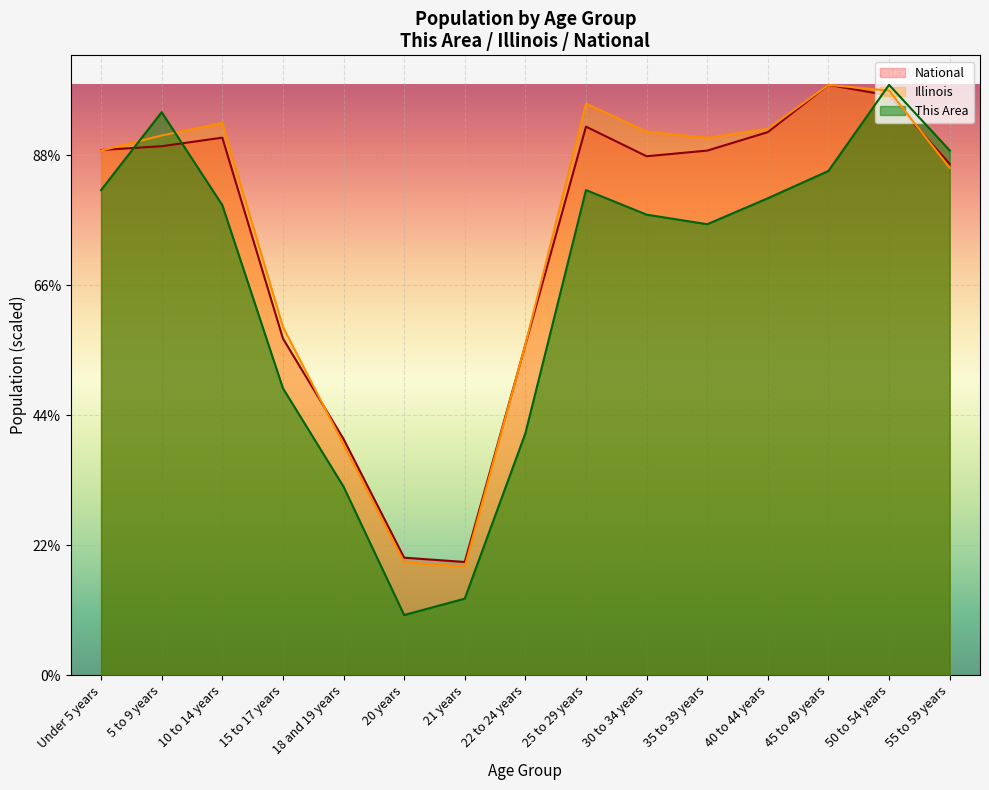

Which series has the largest range (max minus min)?

This Area